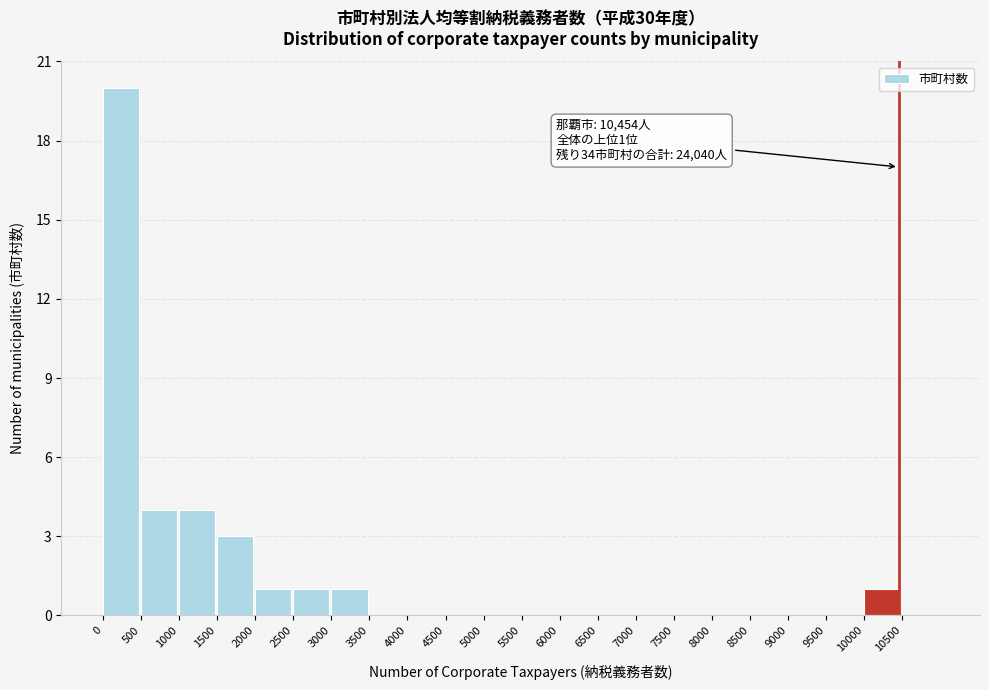

Over which range of the x-axis is the bar tallest?

0 to 500